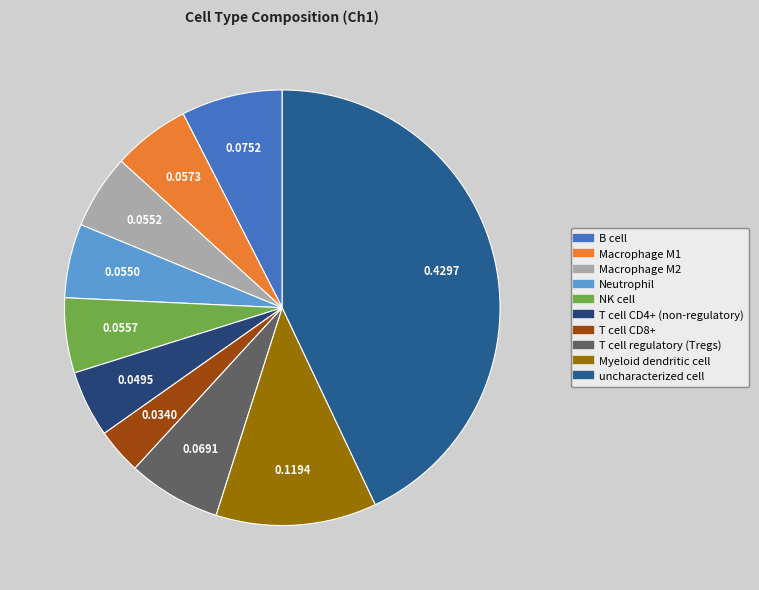

How many segments does this pie chart have?

10